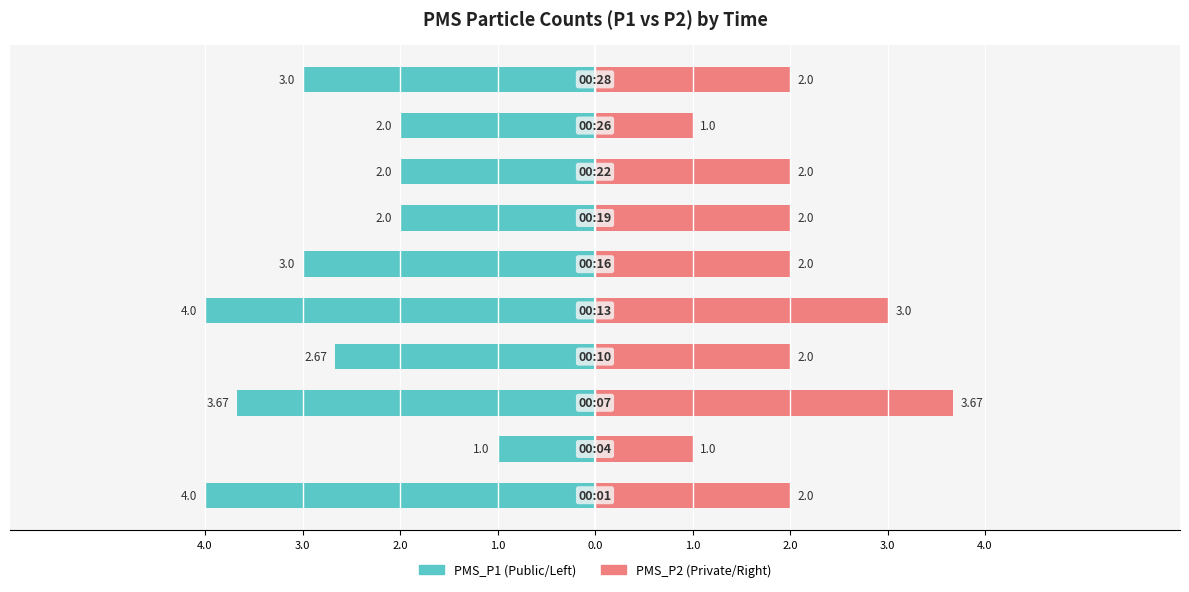

Is it true that PMS_P1 equals -5.3 at 1.0?

False